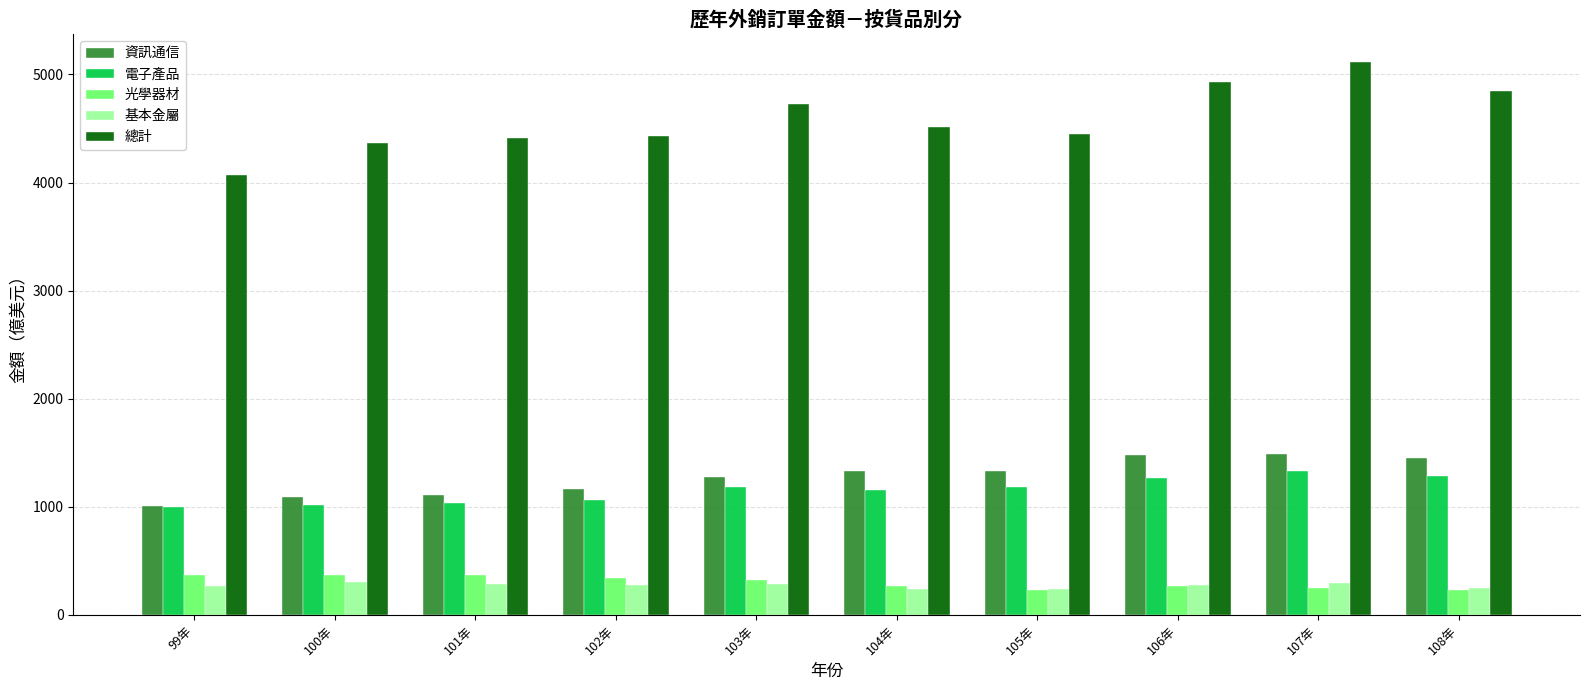

What is the difference between the highest and lowest values at 101年?

4123.0